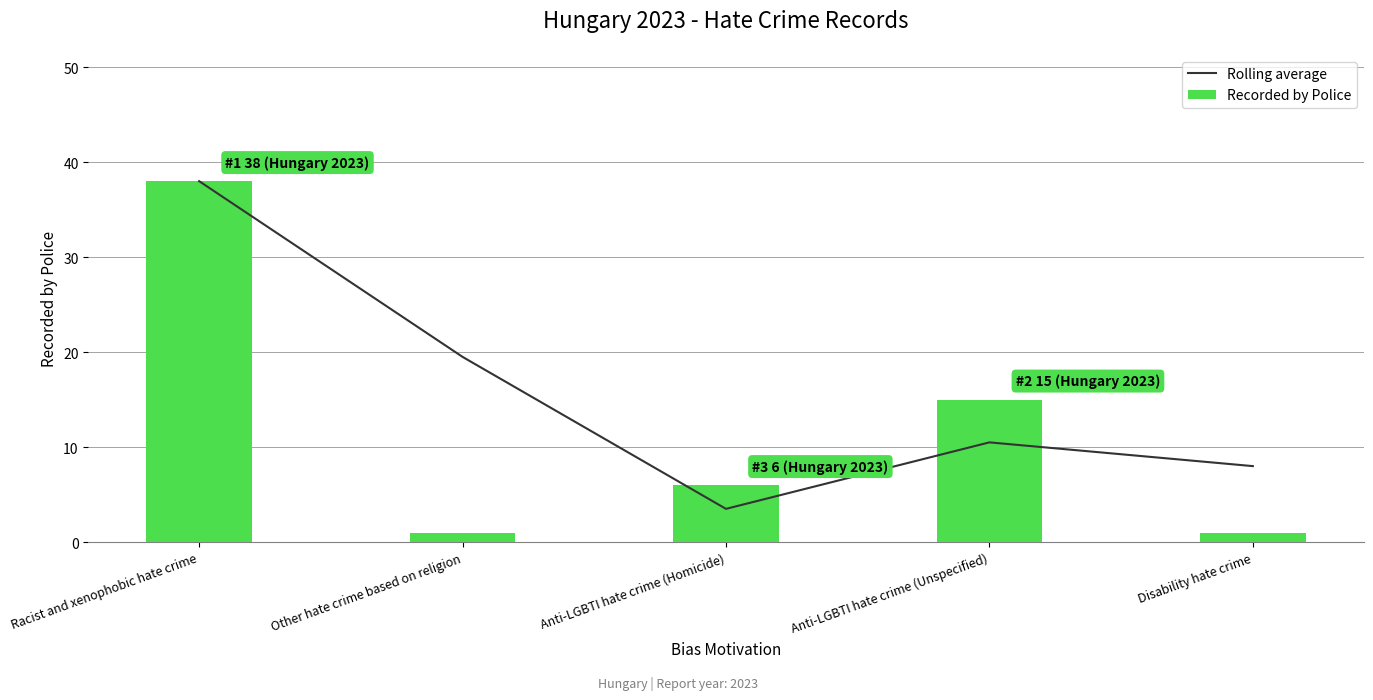

What is the average value of the Recorded by Police series?

12